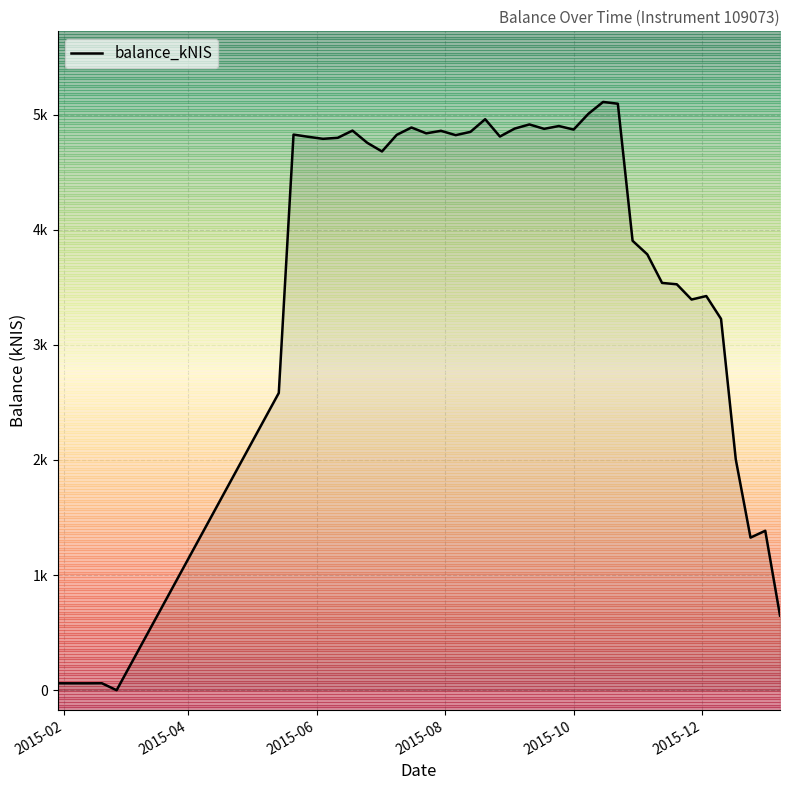

What is the difference between the maximum and second lowest values?

5050.0